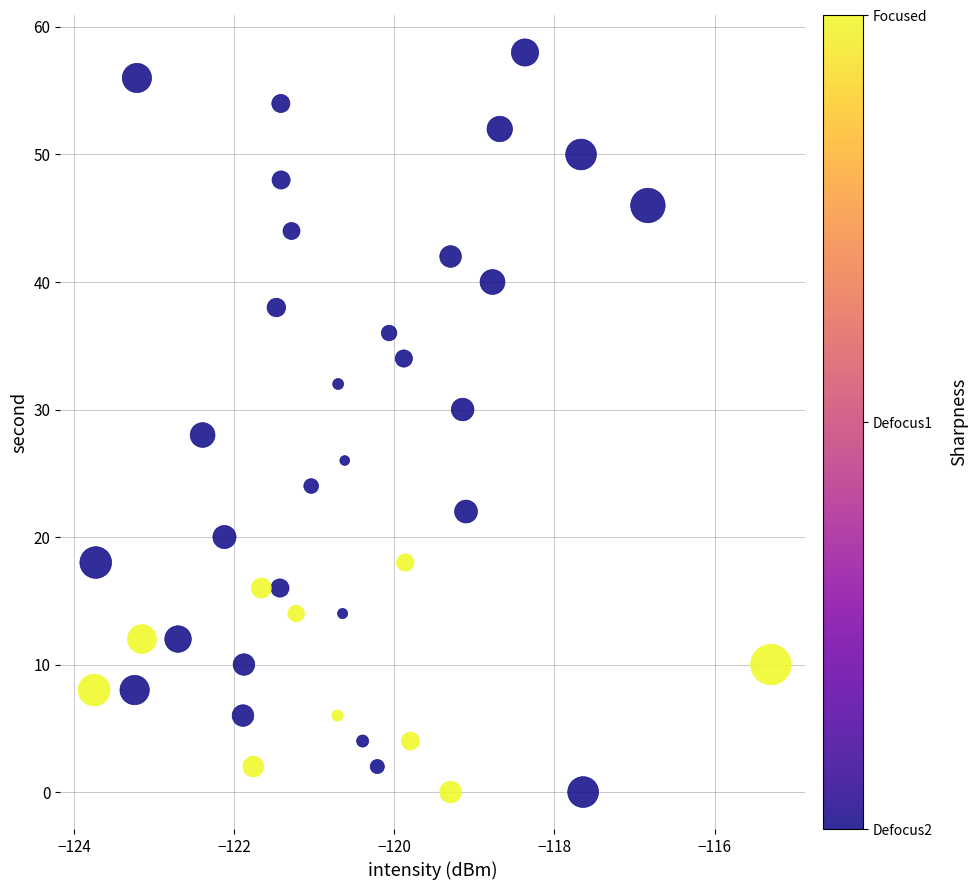

How many points are shown in the scatter plot?

40